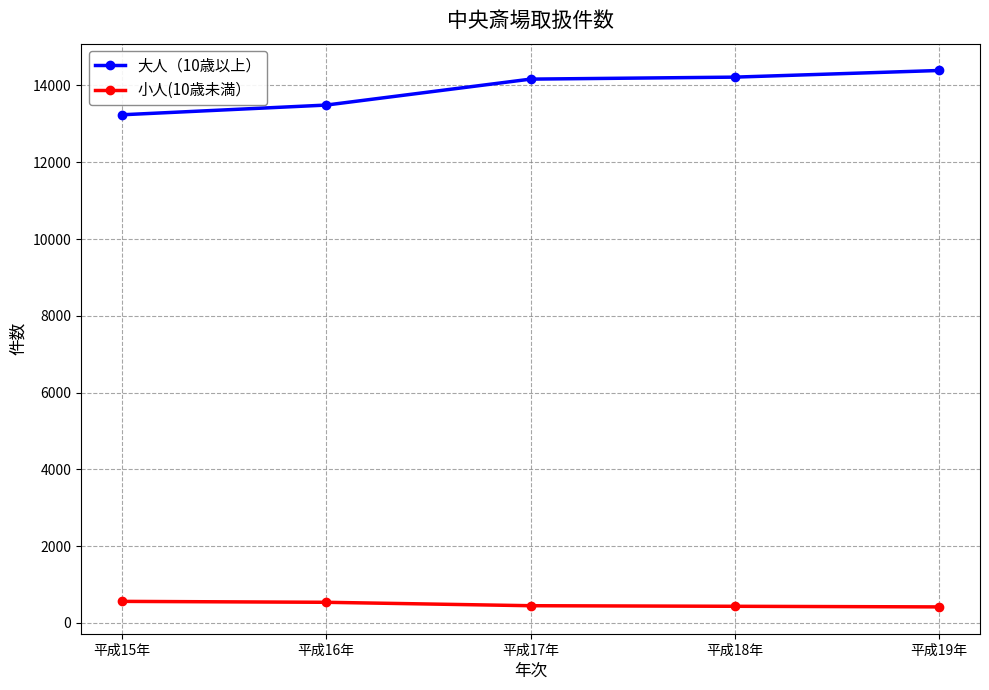

True or false: 小人(10歳未満） and 大人（10歳以上） cross at least once.

False